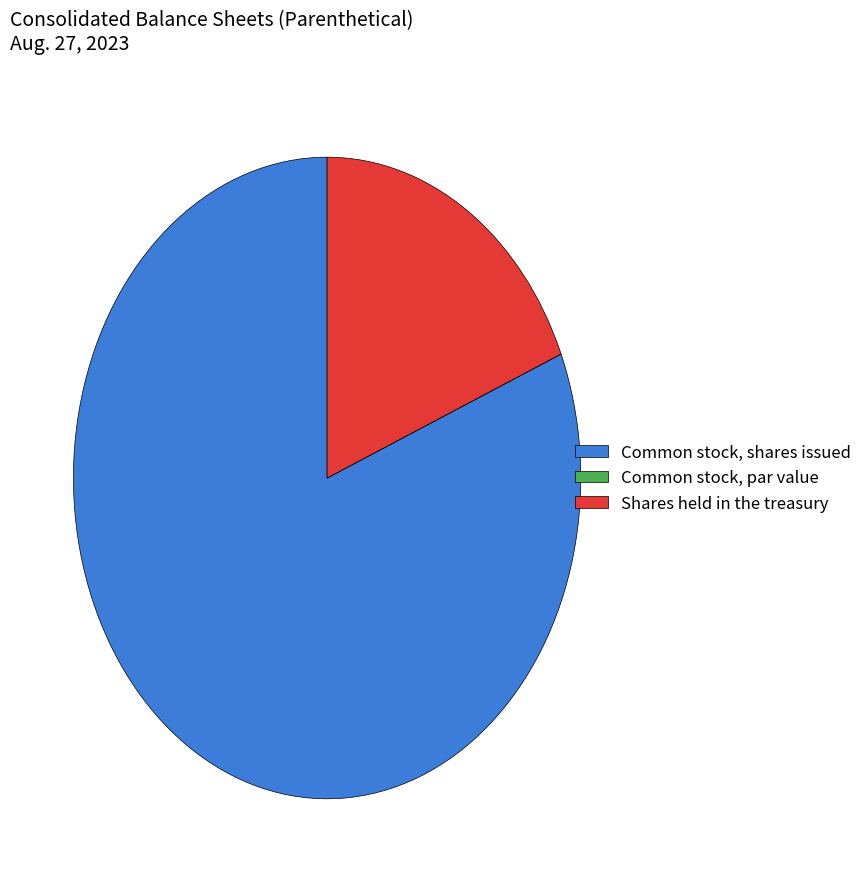

Which slice represents more than half of the pie?

Common stock, shares issued